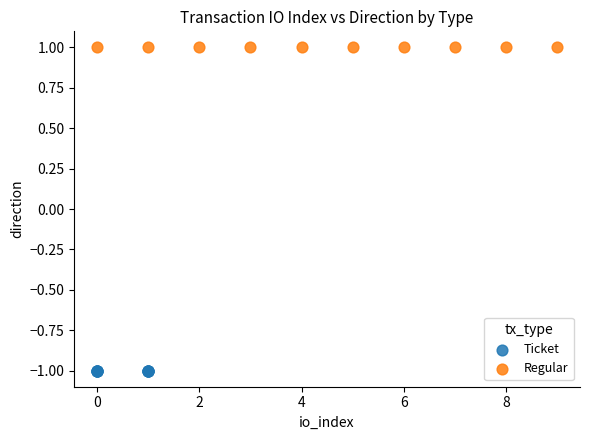

Which series reaches the minimum Y coordinate?

Ticket